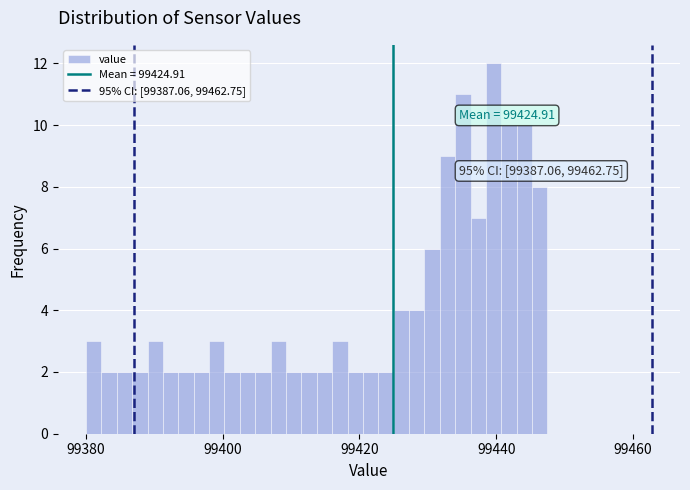

Read against the x-axis, roughly where is the centre of the tallest bar?

99440